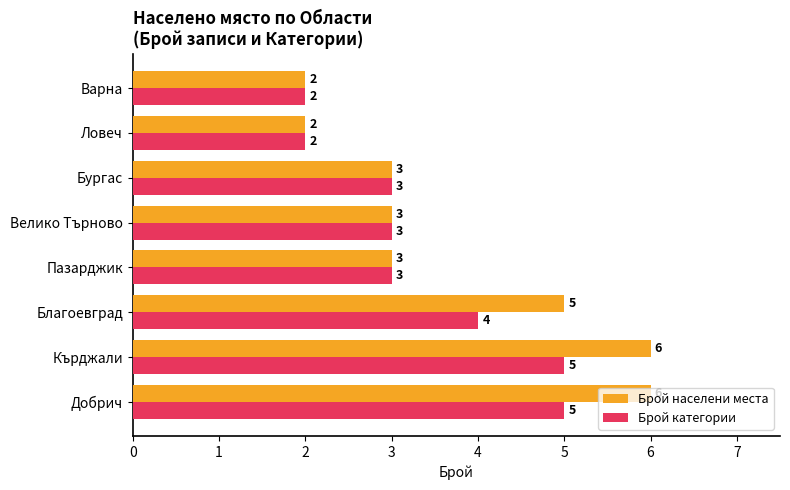

The value of Брой категории at Бургас is 3. True or false?

True